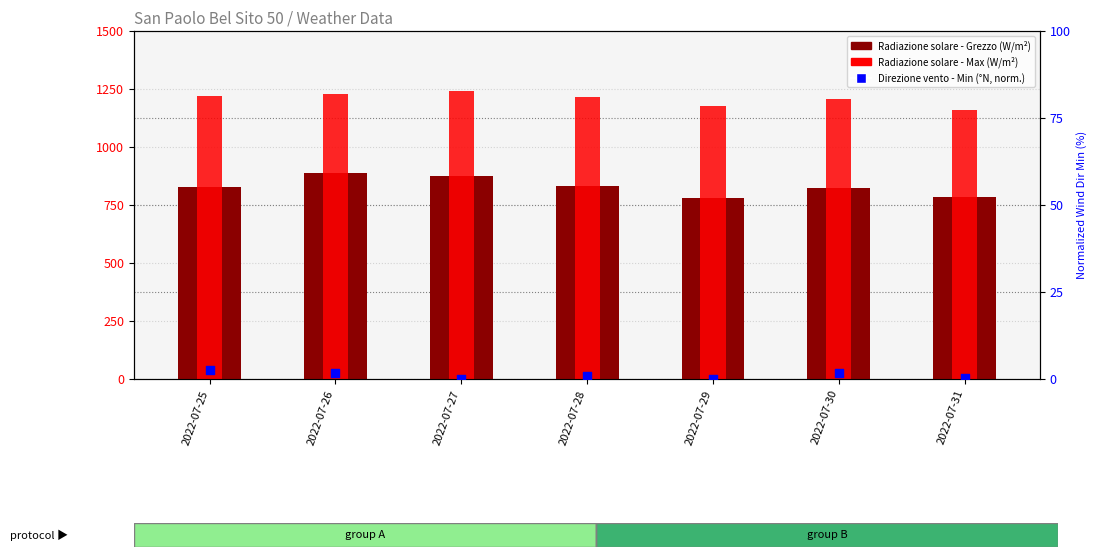

Which series has the largest total across all categories?

Radiazione solare - Max